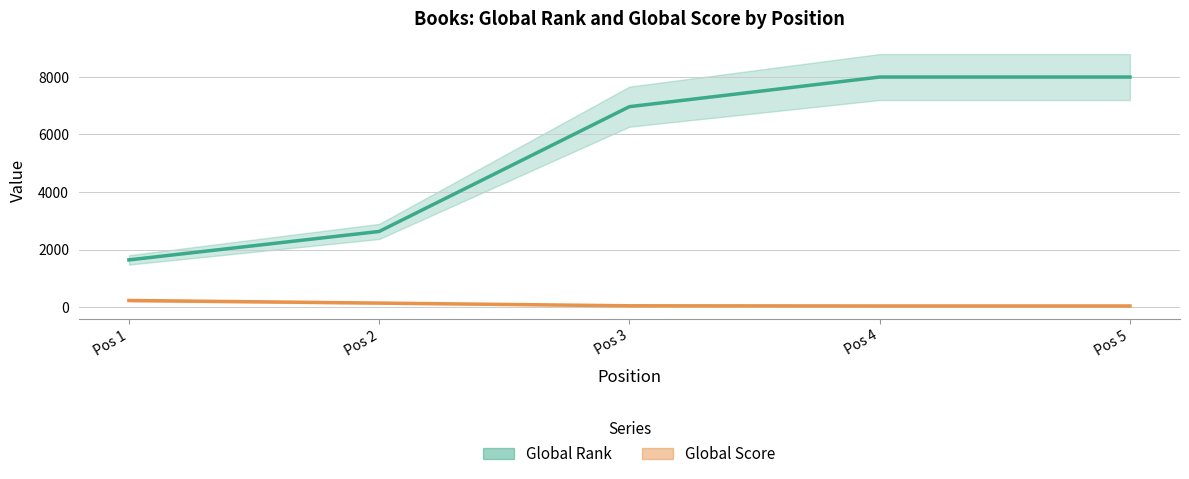

At which label does Global Score reach its minimum?

Pos 4